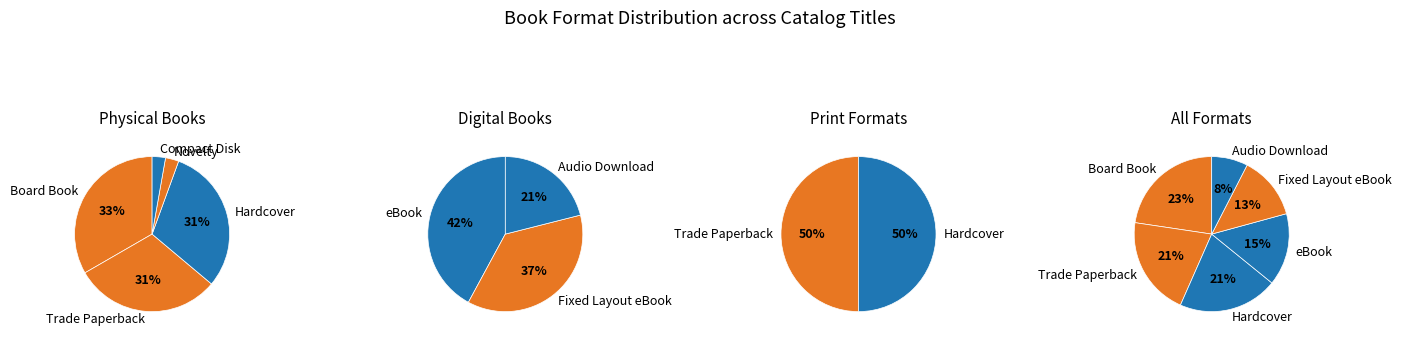

Rank the categories by value from lowest to highest.

Novelty, Compact Disk, Audio Download, Fixed Layout eBook, eBook, Trade Paperback, Hardcover, Board Book